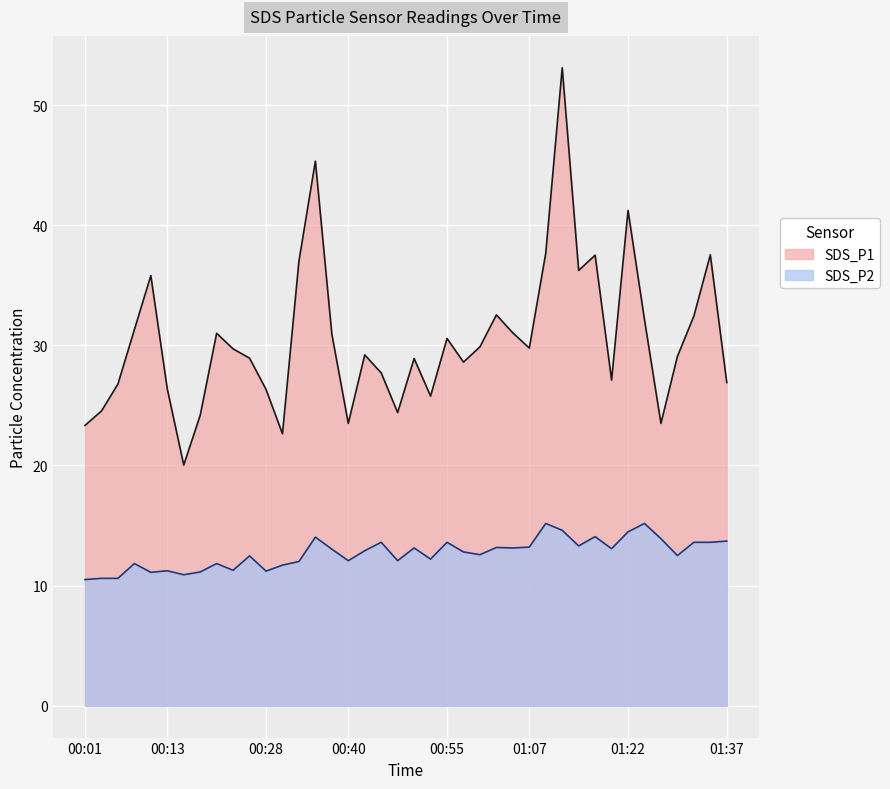

How many data points does each series have?

40